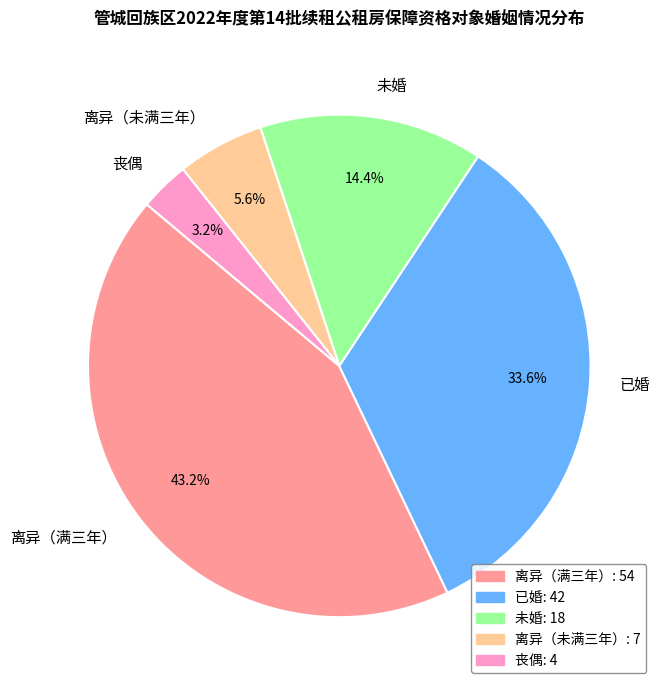

To the nearest percent, what is the difference between the 离异（未满三年） and 未婚 slice percentages?

9%